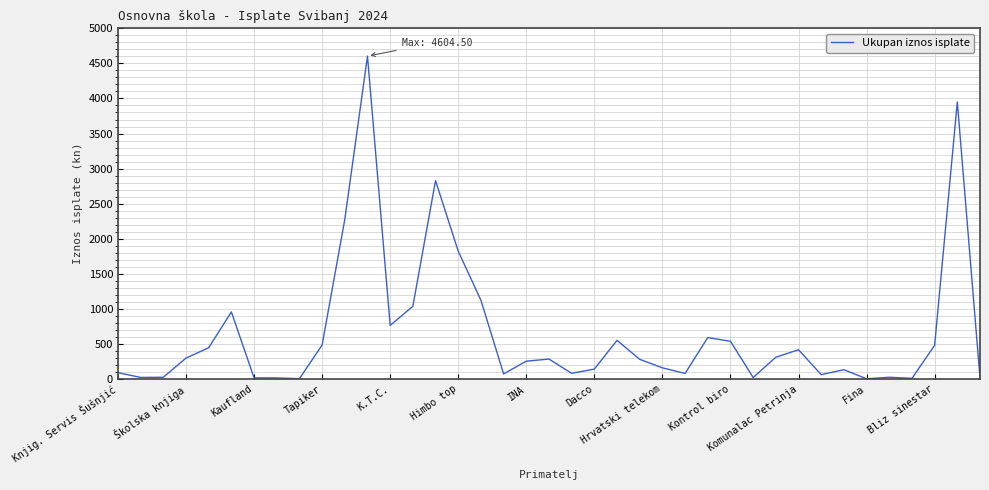

What is the difference between the maximum and minimum values?

4601.8